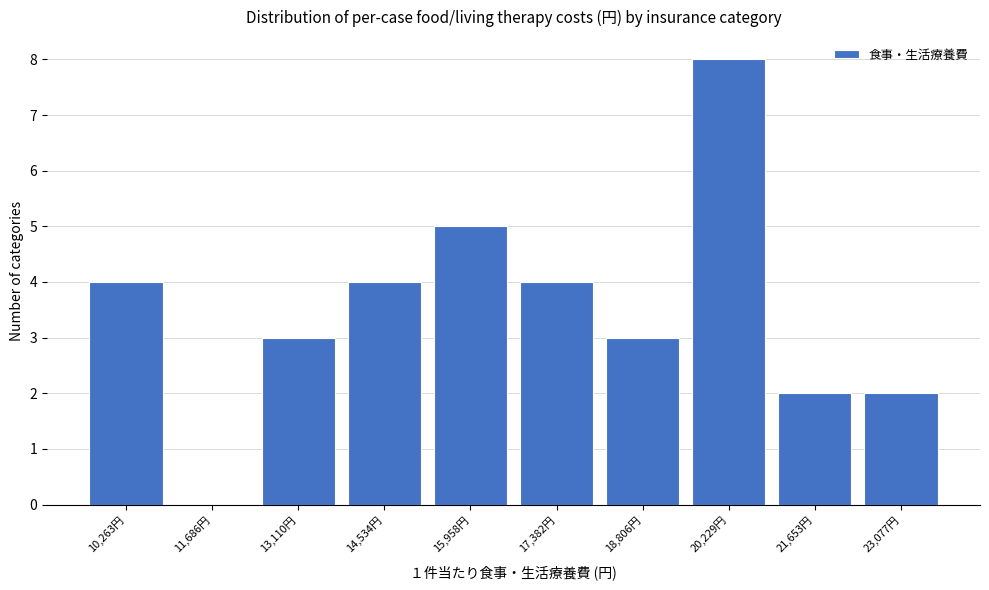

Reading left to right, what are all the values shown in this chart?

10,263円=4	11,686円=0	13,110円=3	14,534円=4	15,958円=5	17,382円=4	18,806円=3	20,229円=8	21,653円=2	23,077円=2